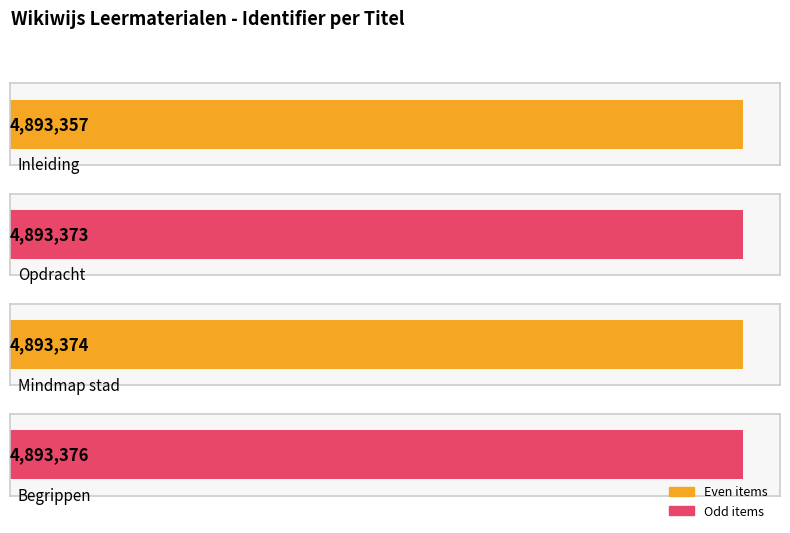

The chart shows a value of 7638174 at Inleiding. True or false?

False